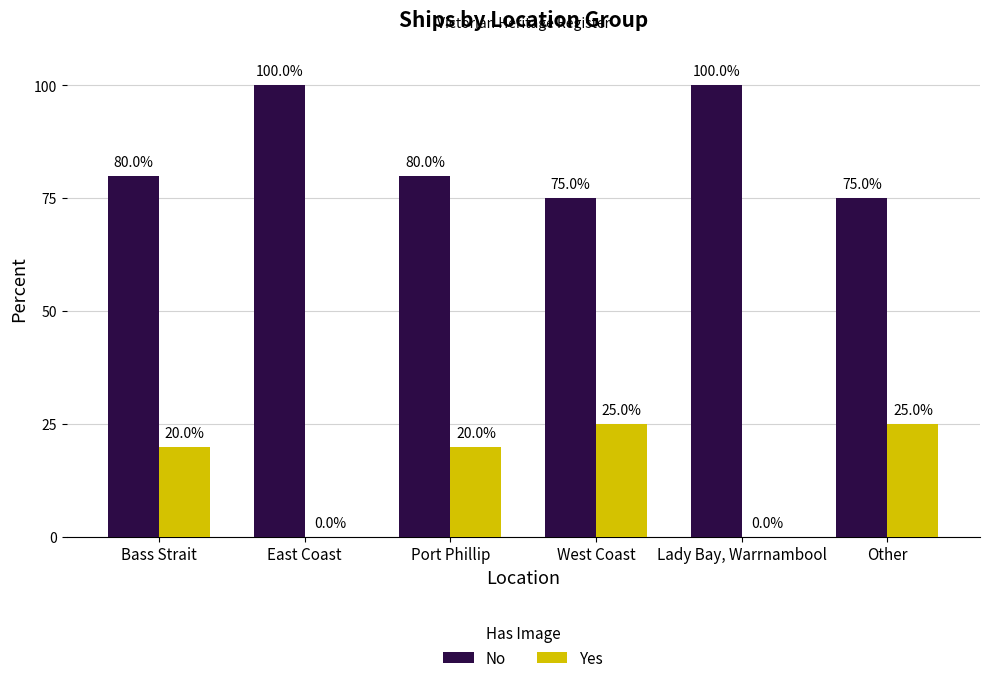

What is the sum of the No values at East Coast and Port Phillip?

180